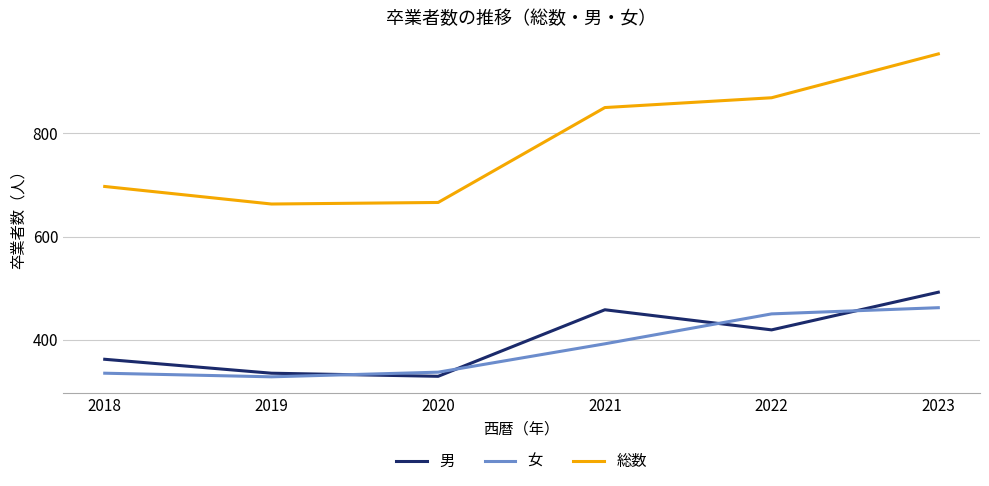

List the labels in order of 男 value, largest first.

2023, 2021, 2022, 2018, 2019, 2020